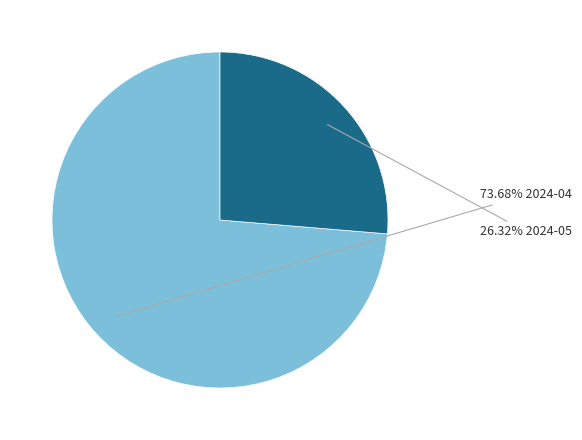

How many slices are in this pie chart?

2